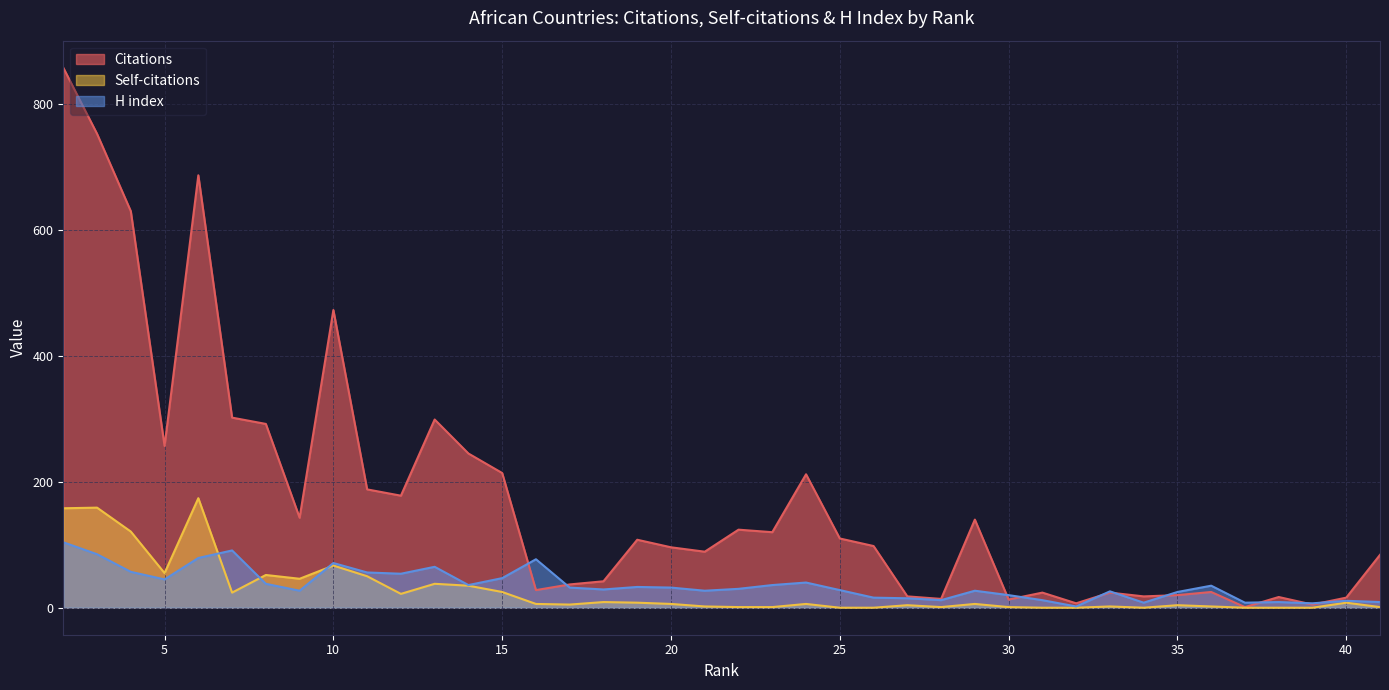

Count the number of categories in the chart.

40